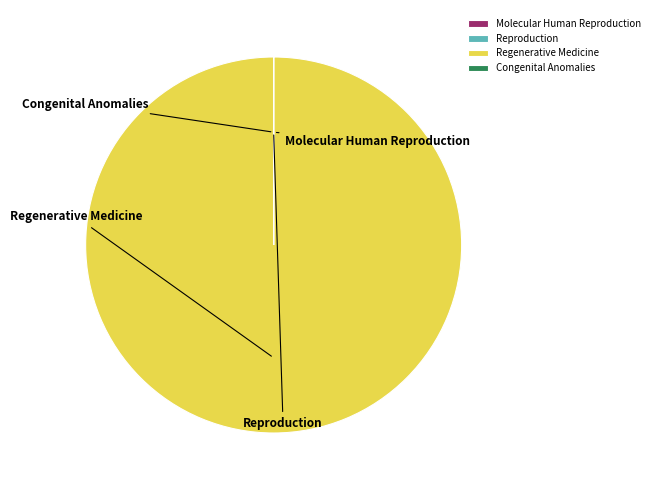

Combined, do Molecular Human Reproduction and Reproduction account for over 50%?

No